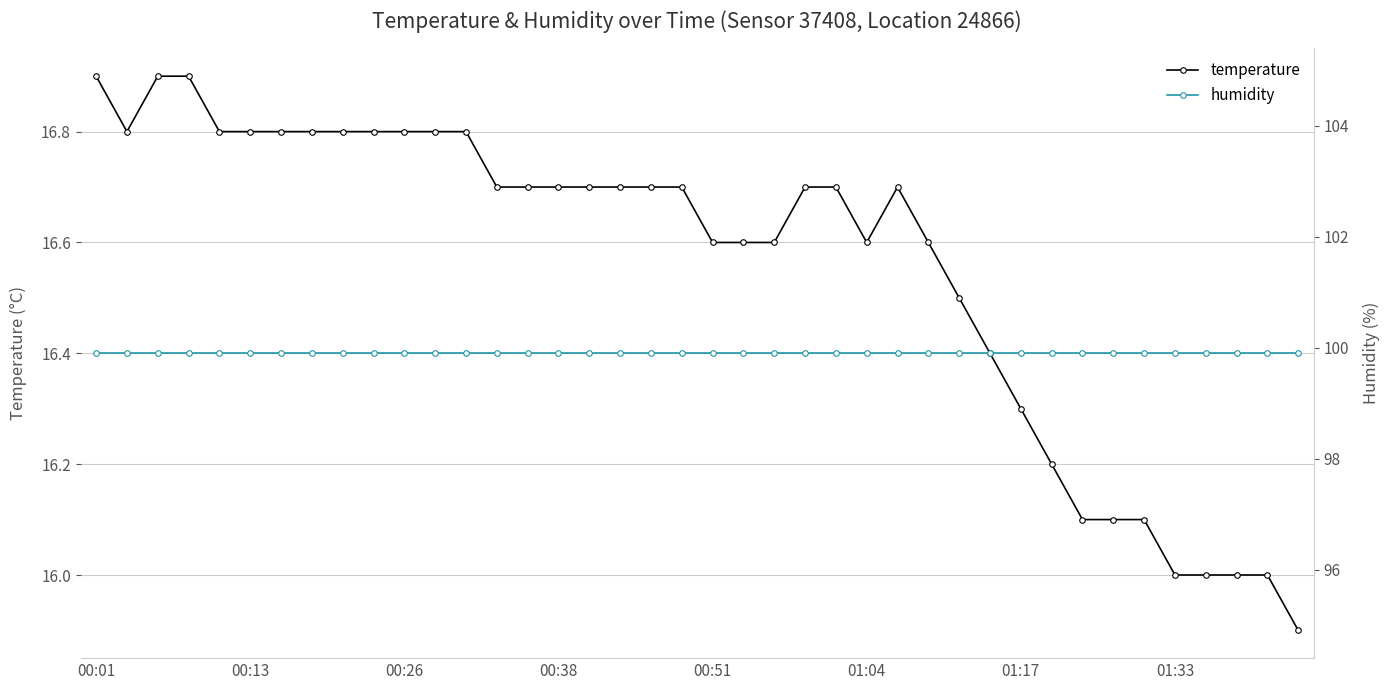

What is the maximum value for temperature?

16.9